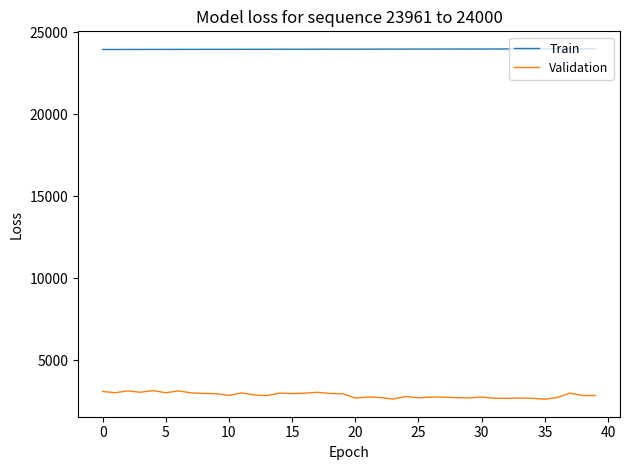

True or false: Validation and Train cross at least once.

False